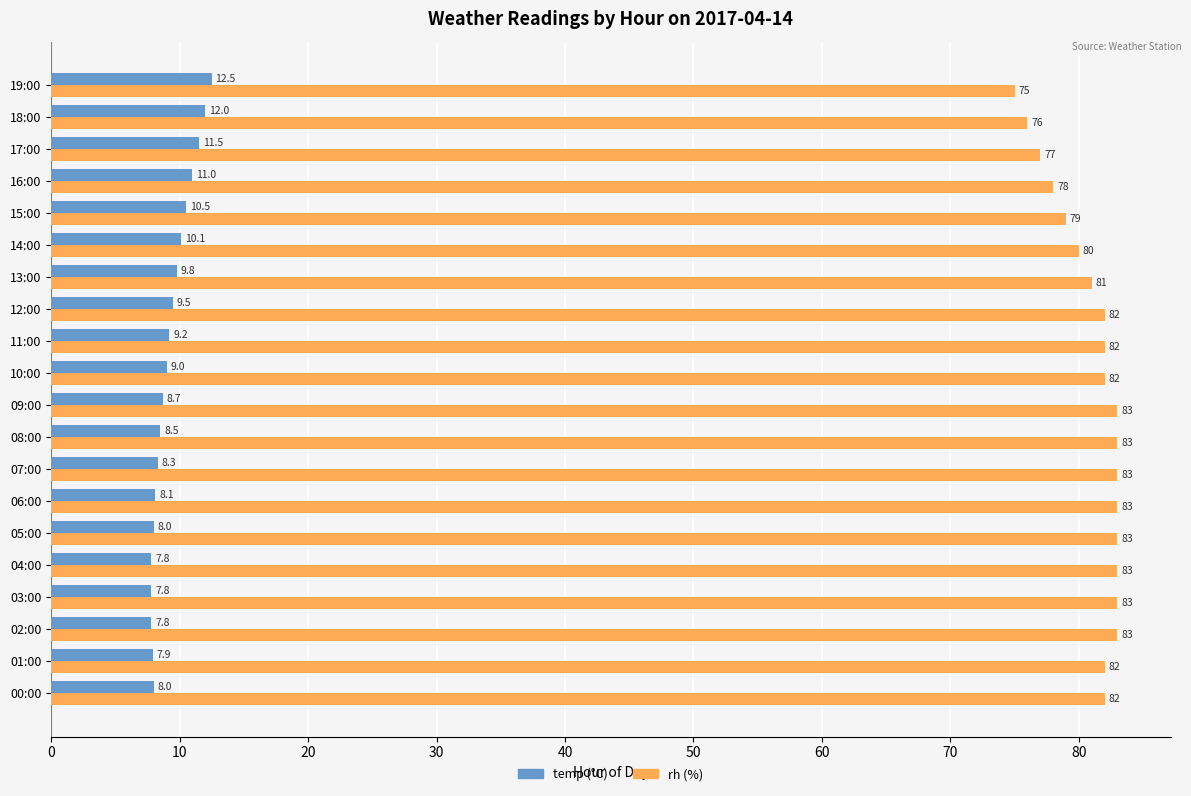

What is the difference between the highest and lowest values at 18:00?

64.0